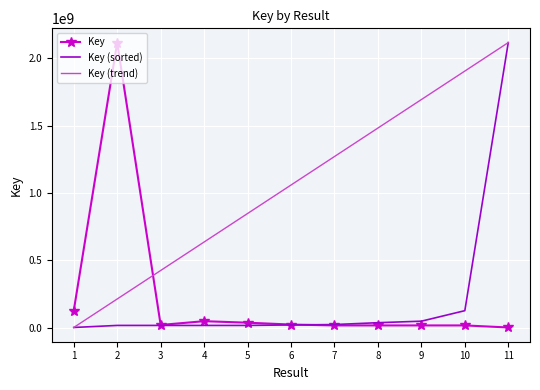

List the labels in order of Key (trend) value, smallest first.

1, 2, 3, 4, 5, 6, 7, 8, 9, 10, 11